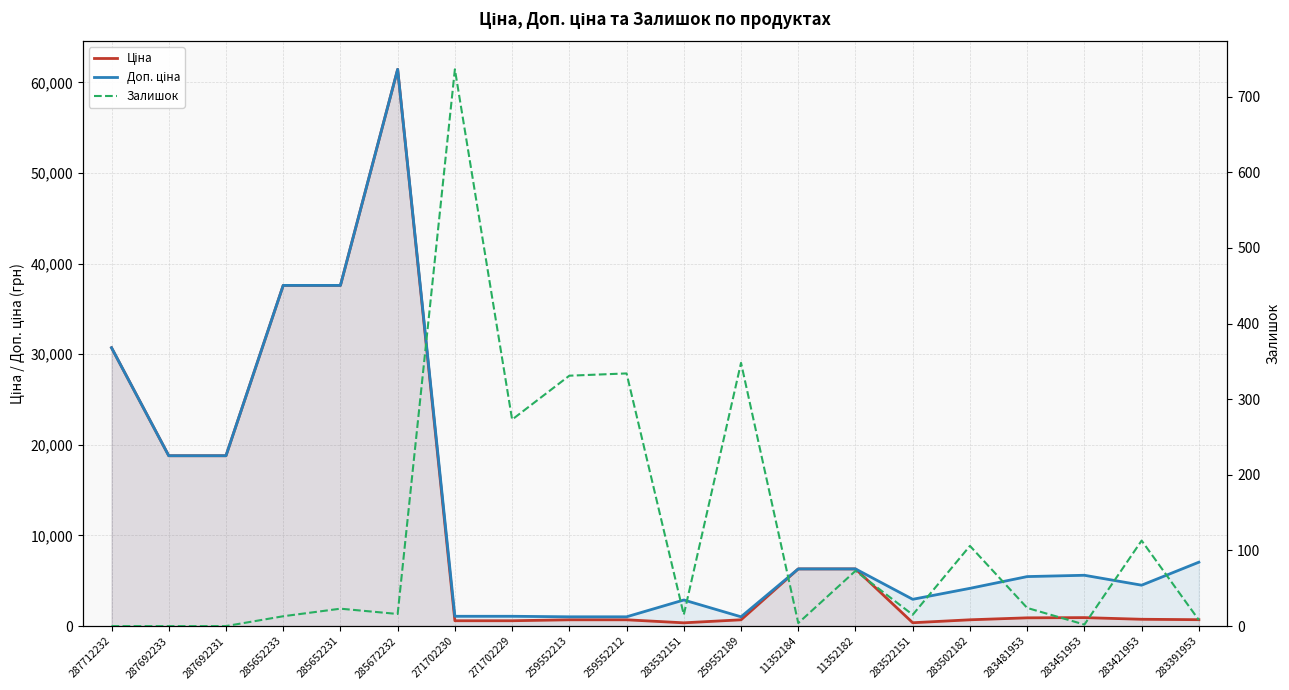

Which series ends up on top after the final intersection of Залишок and Ціна?

Ціна